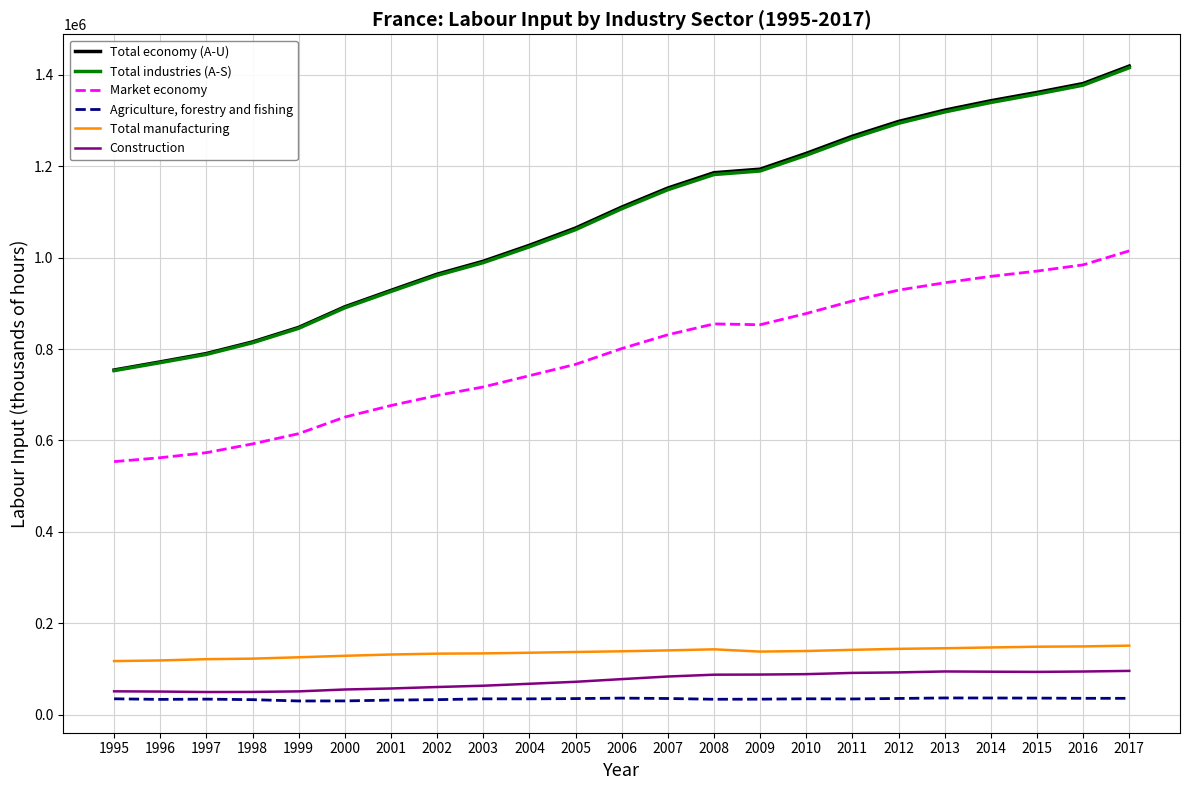

True or false: Market economy has a value of 162090.5 at 1995.

False